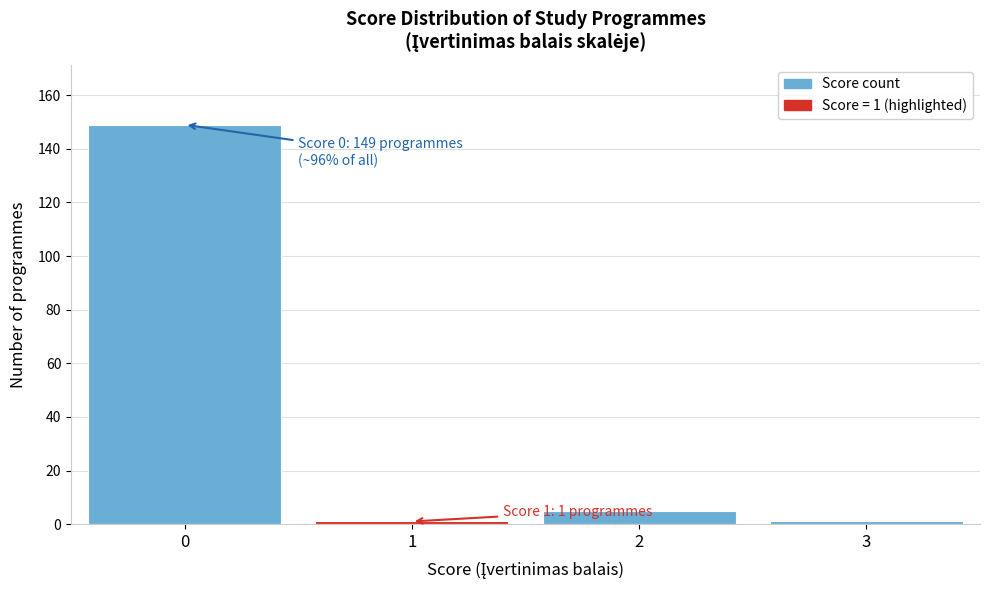

Reading left to right, extract all data points from this chart.

0=149	1=1	2=5	3=1